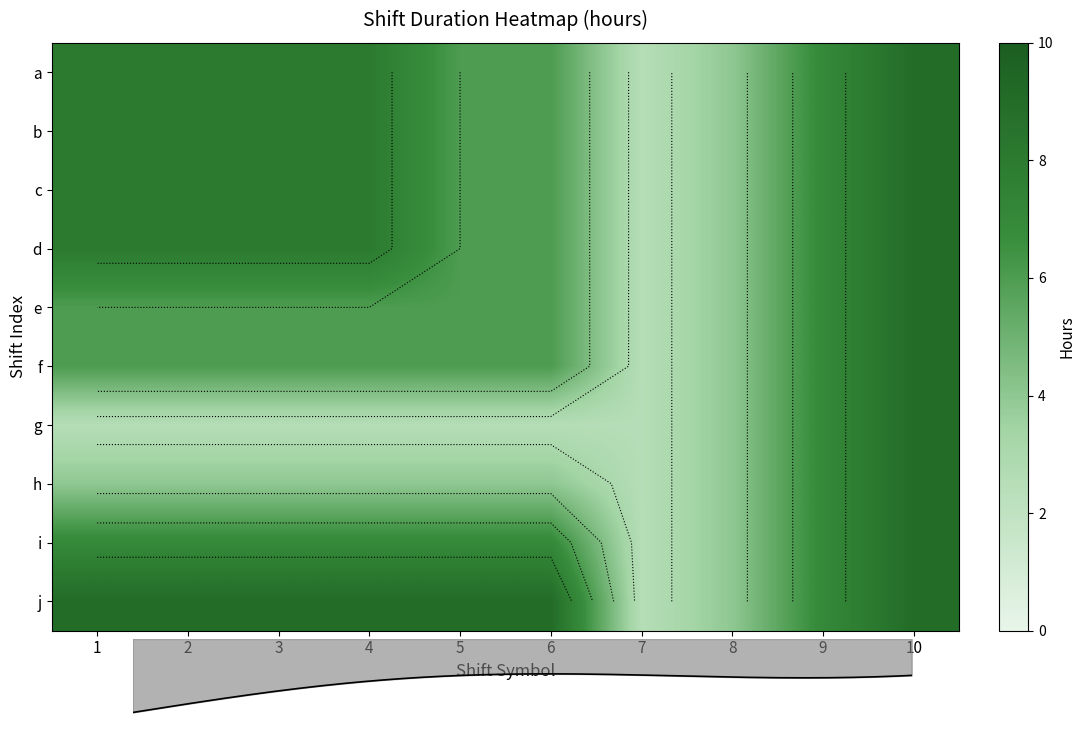

Which has a higher value, 1 or 9?

1